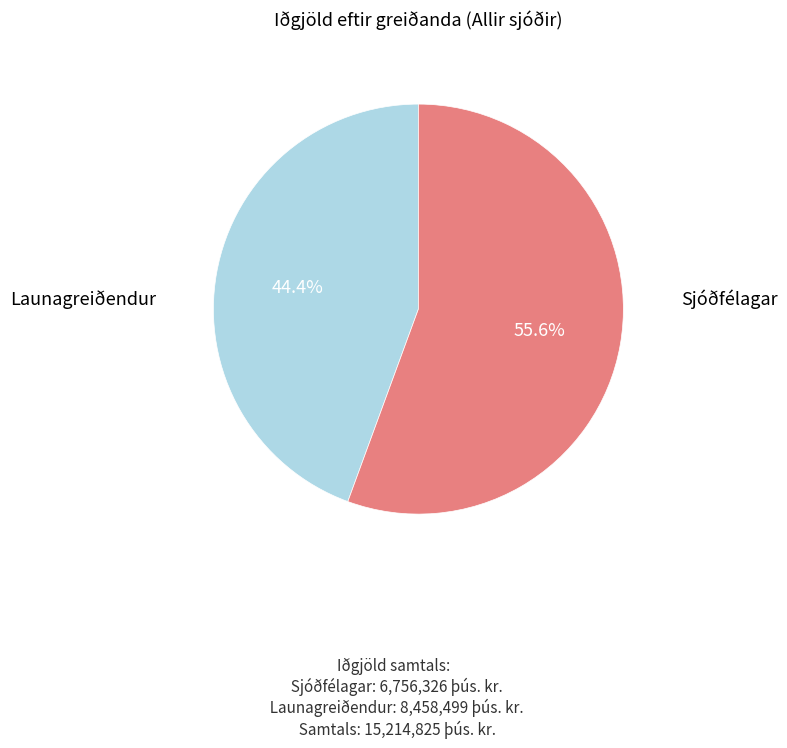

What is the ratio of the value at Launagreiðendur to the value at Sjóðfélagar?

1.3